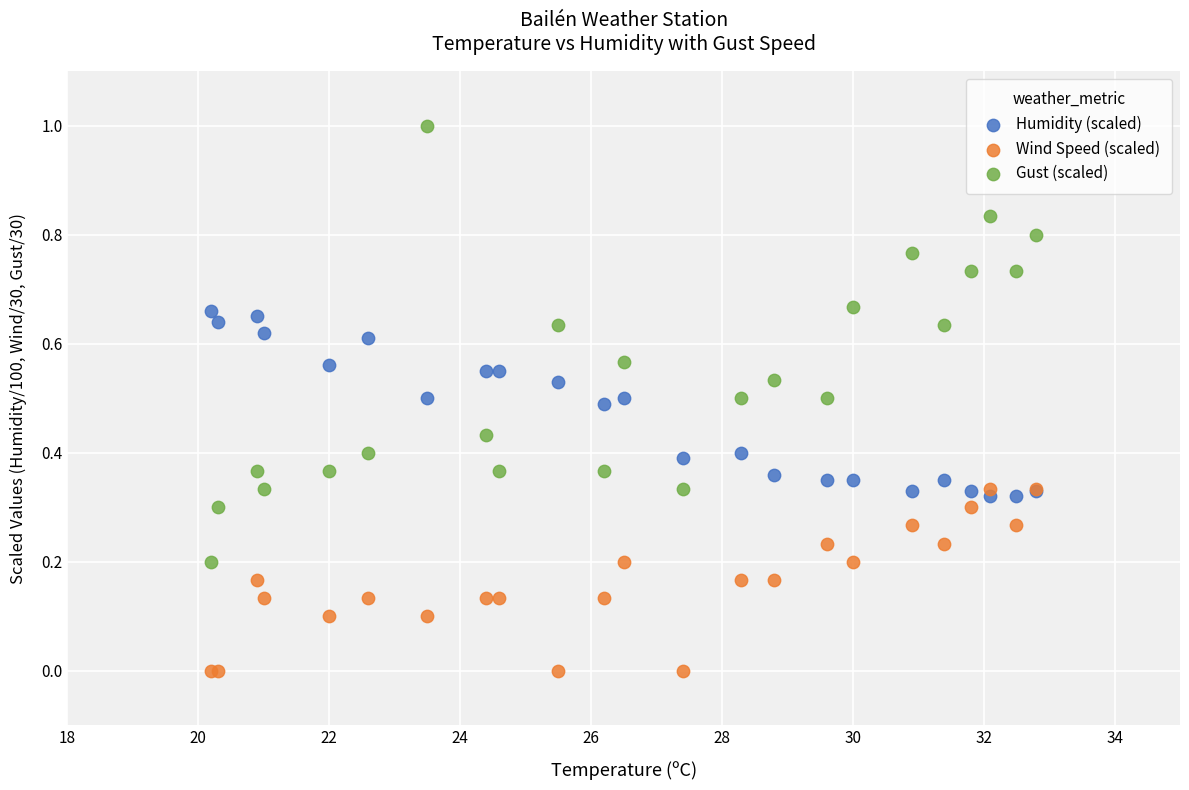

Which series contains the highest Y value?

Gust (scaled)